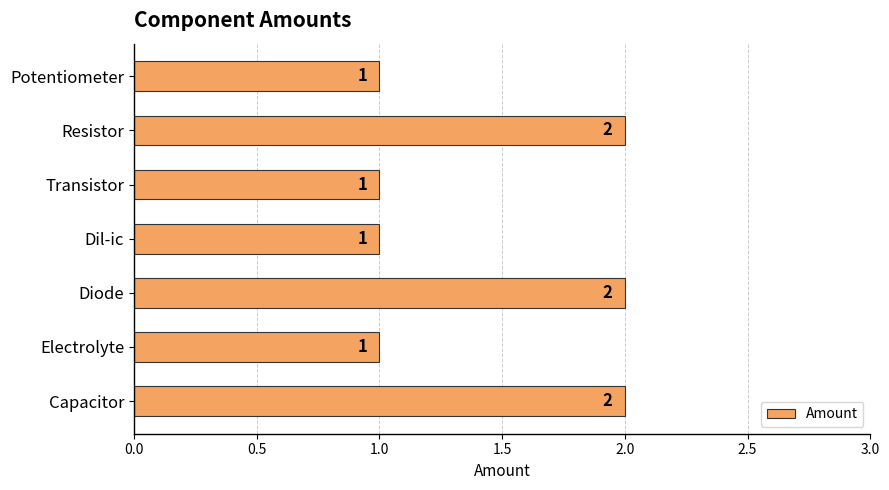

Between Transistor and Diode, which is larger?

Diode